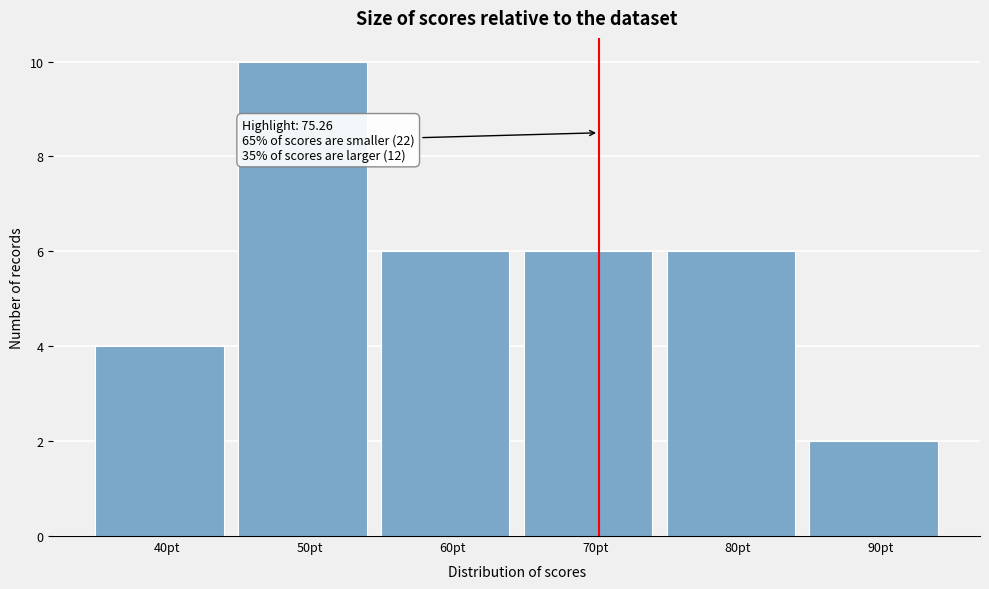

Reading left to right, extract all data points from this chart.

40pt=4	50pt=10	60pt=6	70pt=6	80pt=6	90pt=2